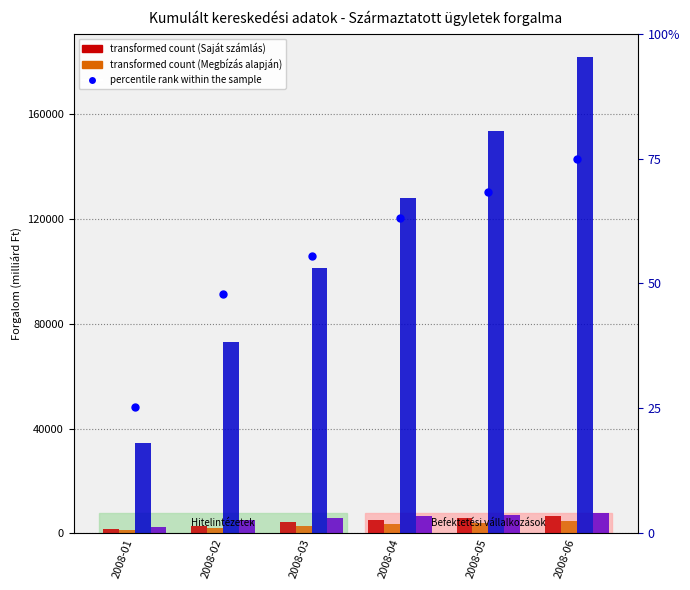

What is the value of the OTC - Saját számlás forgalom bar at the 4th from the left?

128137.0